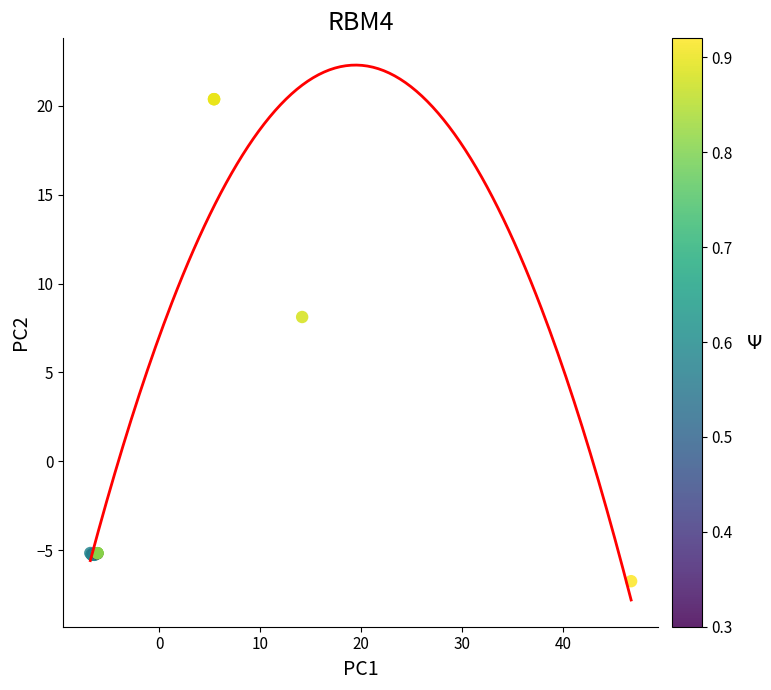

What Y value in the scatter plot is closest to 6?

8.1